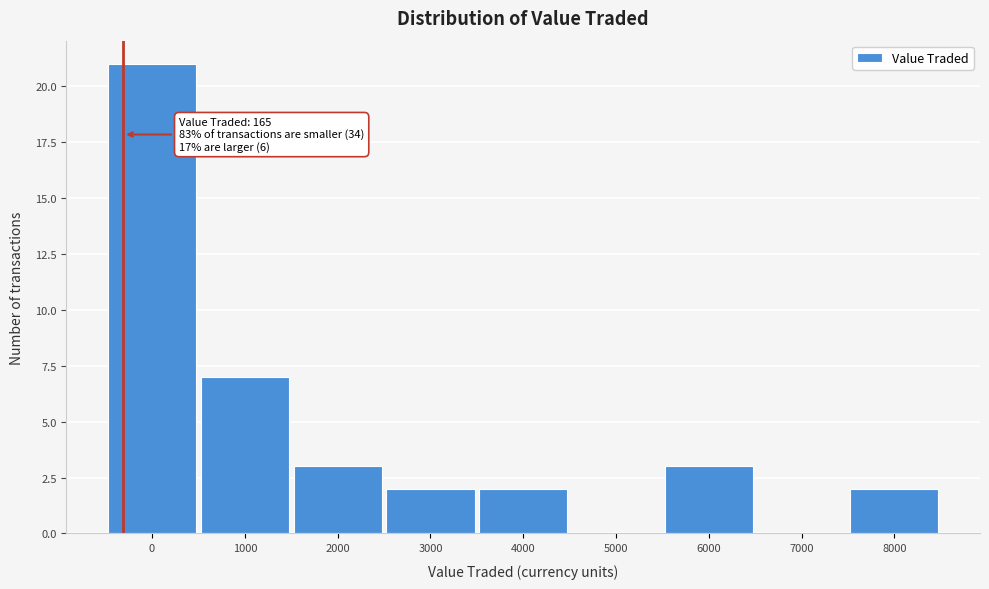

Reading left to right, list all the values displayed in this chart.

0=21	1000=7	2000=3	3000=2	4000=2	5000=0	6000=3	7000=0	8000=2